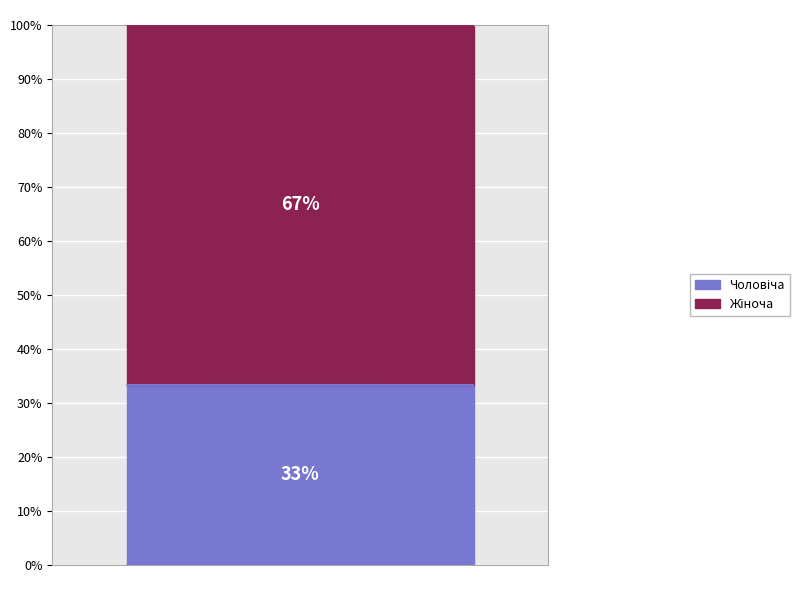

Is the sum of Жіноча and Чоловіча greater than half?

Yes